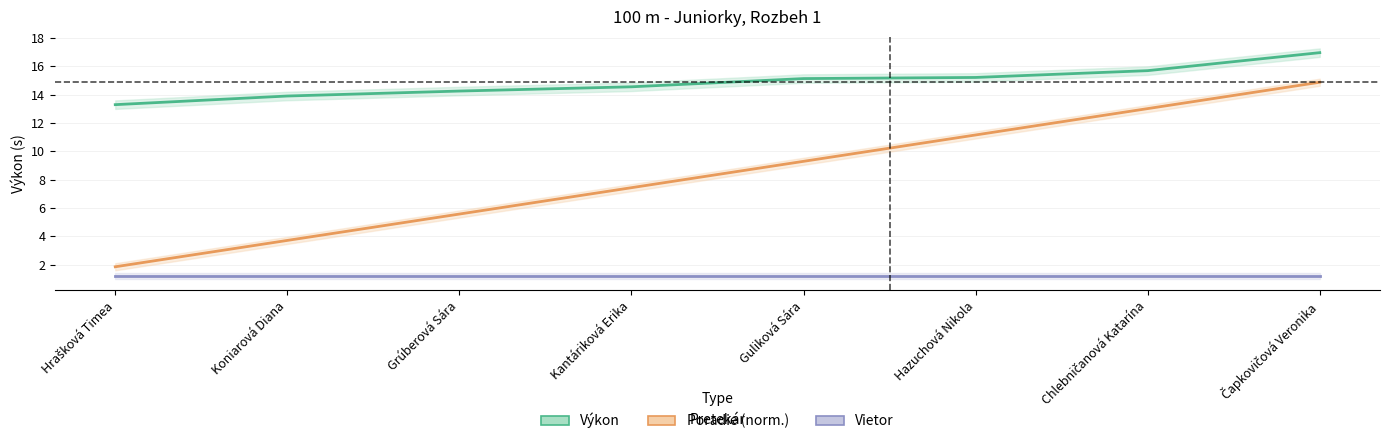

Between Koniarová Diana and Hazuchová Nikola, which series saw the biggest shift?

Poradie (norm.)